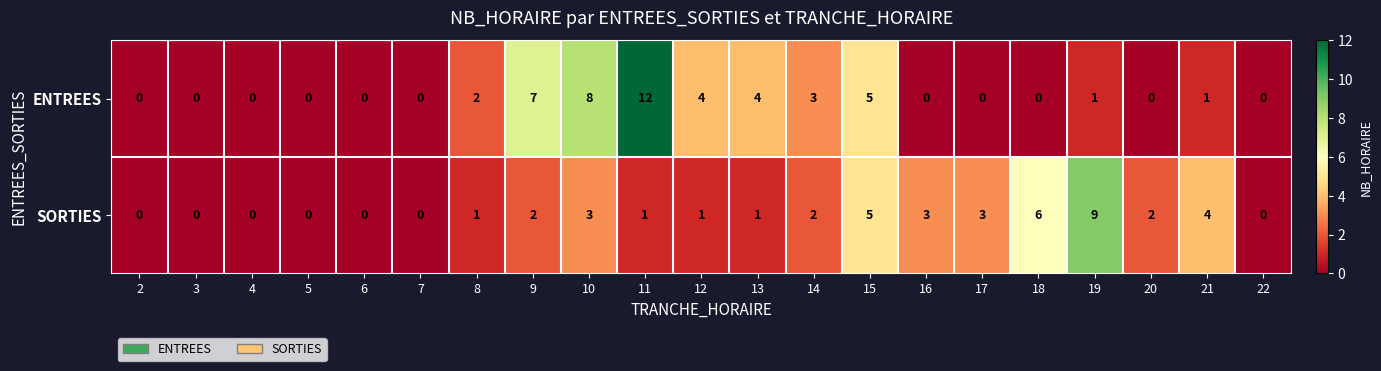

The value of SORTIES at 13 is 0. True or false?

False